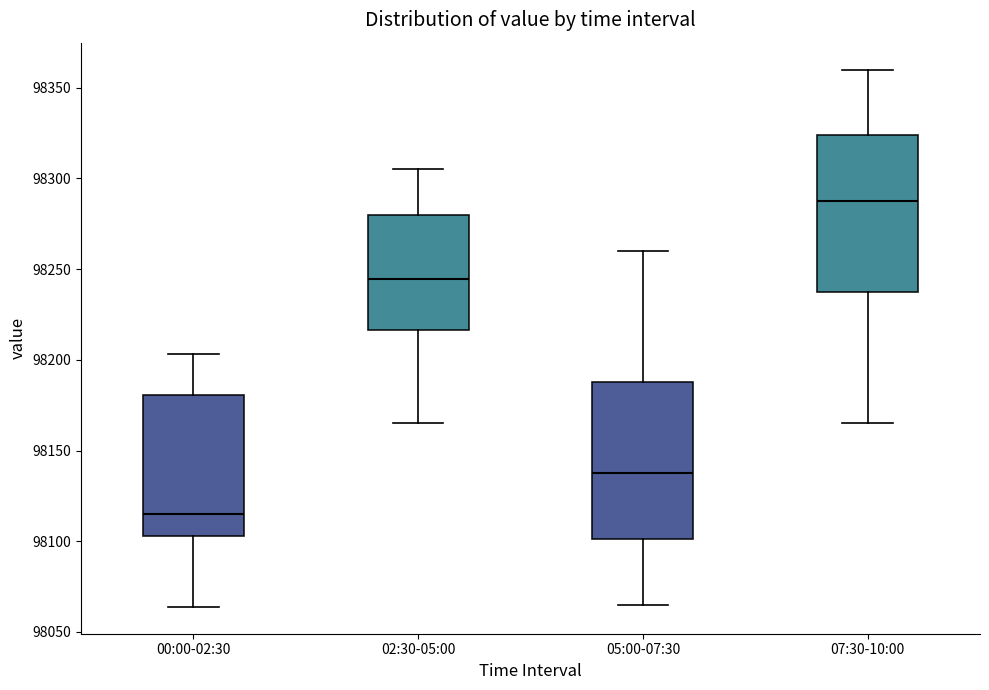

Reading left to right, transcribe this box plot: for each box, give where its median line is, the range the box spans, and where its two whiskers end, as read against the y-axis. The values are not printed on the chart, so give them approximately, as read against the axis.

00:00-02:30: median 98115, box 98105 to 98180, whiskers 98065 to 98205
02:30-05:00: median 98245, box 98215 to 98280, whiskers 98165 to 98305
05:00-07:30: median 98140, box 98100 to 98190, whiskers 98065 to 98260
07:30-10:00: median 98290, box 98240 to 98325, whiskers 98165 to 98360